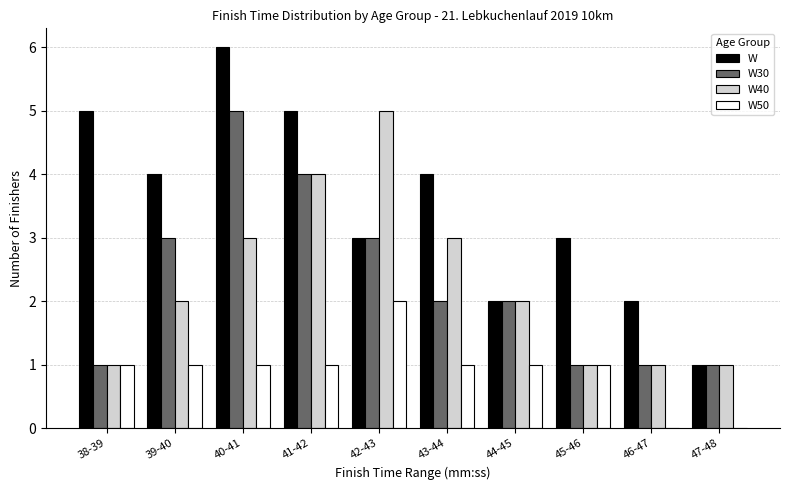

Is the value of W30 at 39-40 greater than the value of W40 at 42-43?

No